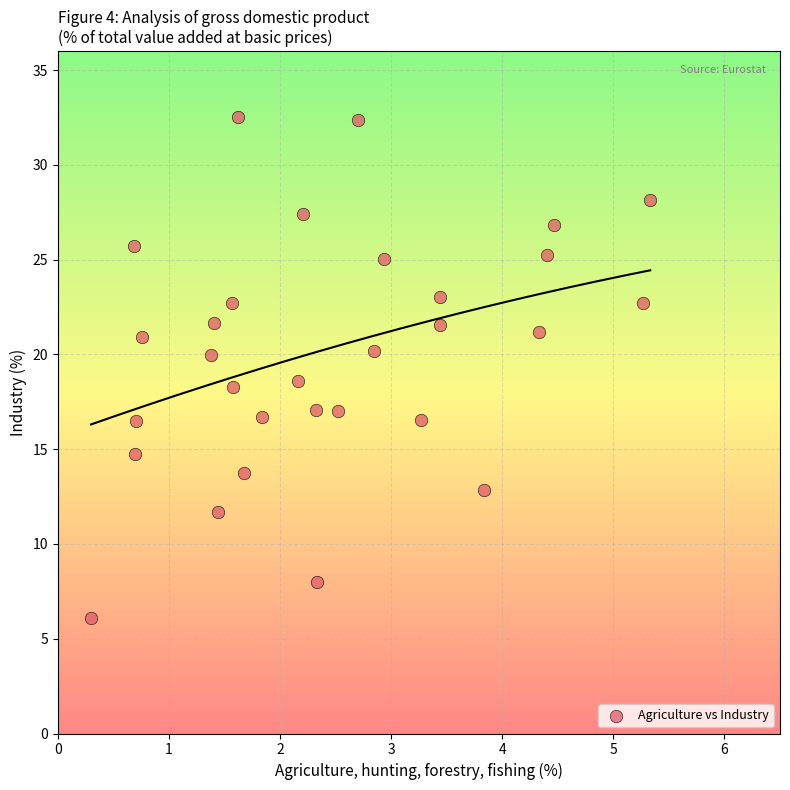

What is the range of Y values (max minus min)?

26.4